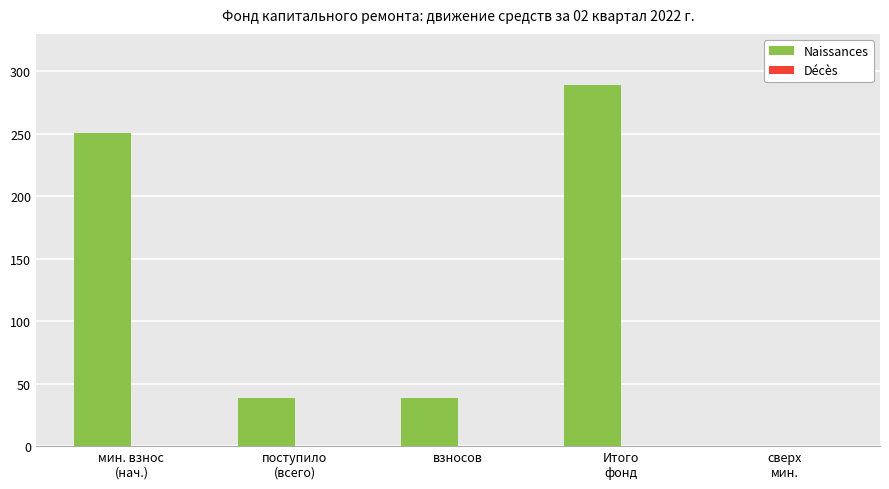

What is the maximum value shown in the chart?

288.9